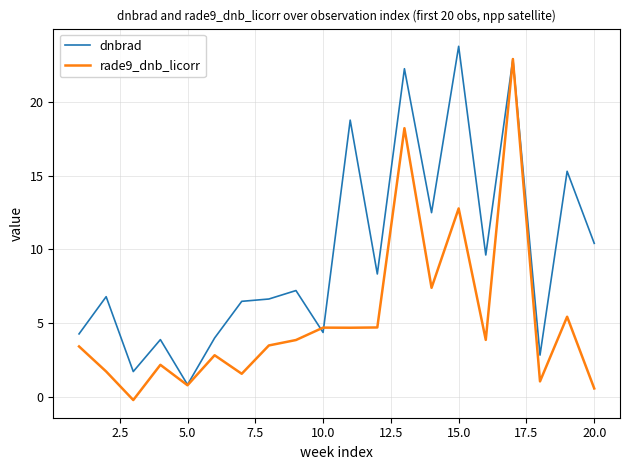

Which series has the largest total across all categories?

dnbrad